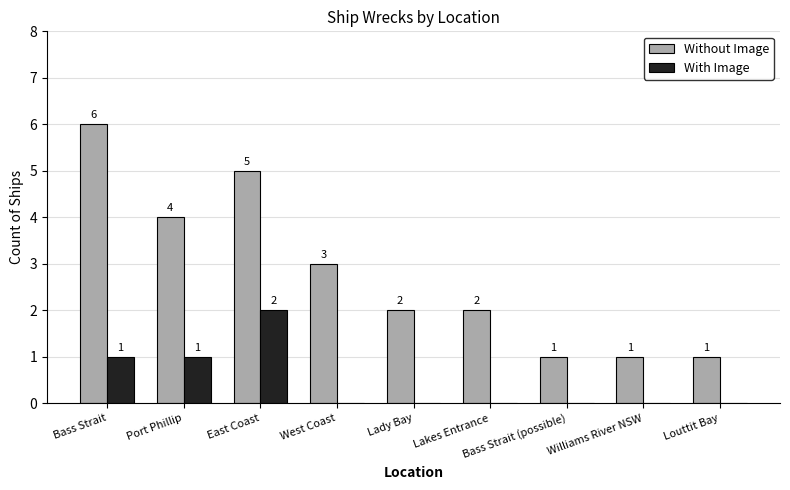

How many groups of bars are there?

9